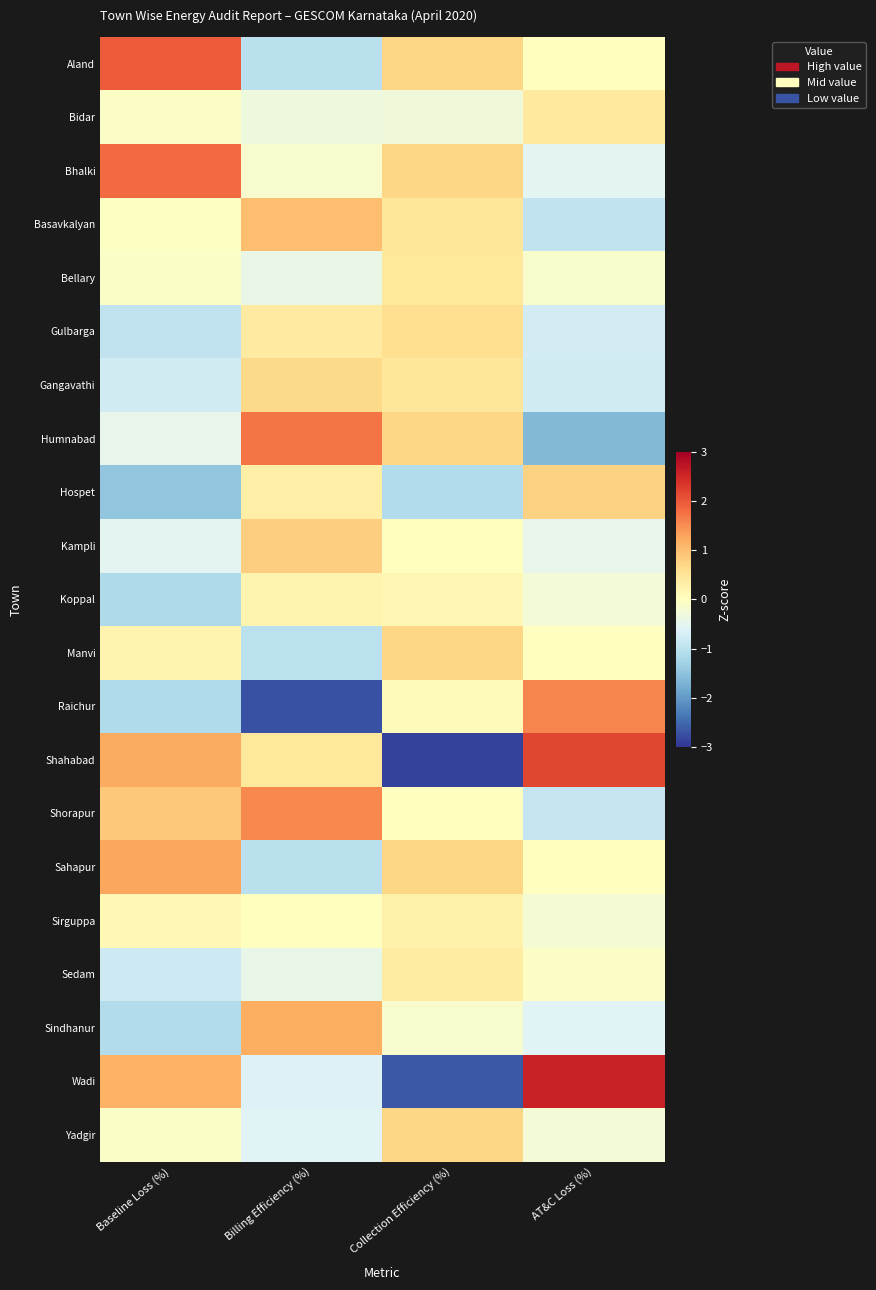

Which label corresponds to the smallest value in the chart?

Collection Efficiency (%)